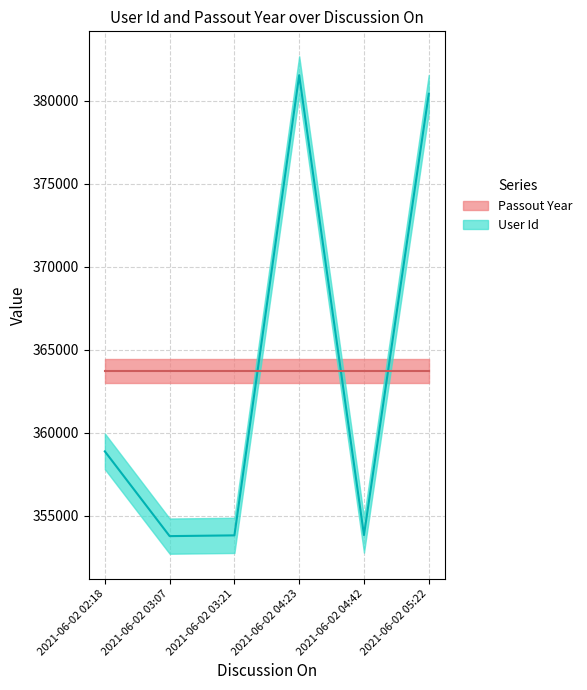

What is the maximum value shown in the chart?

381542